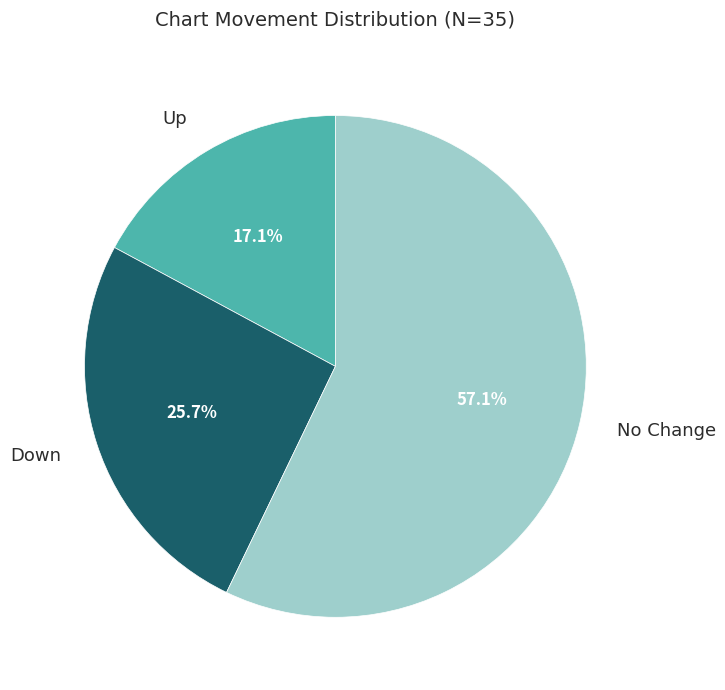

Combined, what portion of the pie is No Change and Up?

74.3%